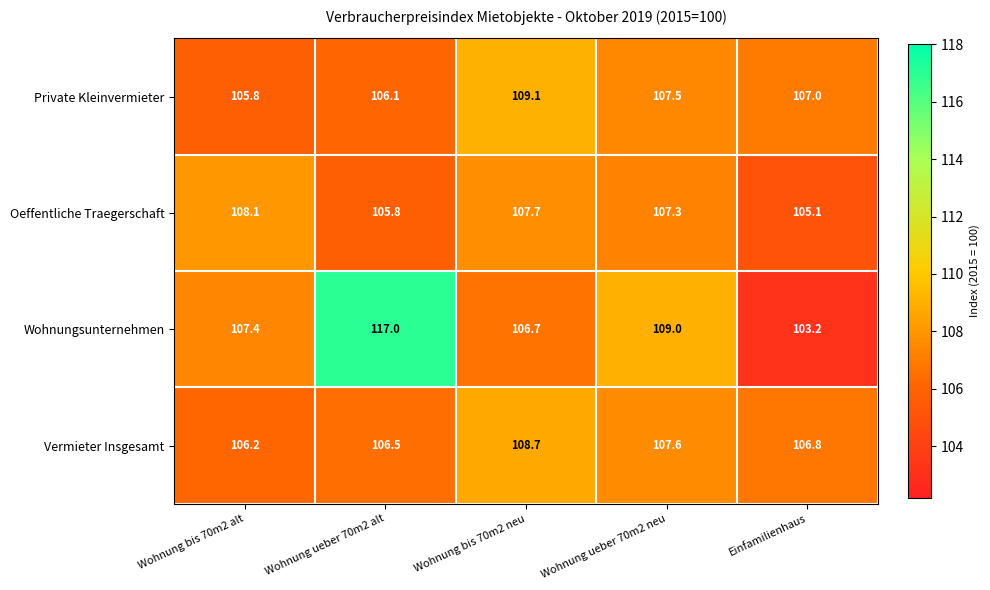

What is the difference between the Vermieter Insgesamt values at Einfamilienhaus and Wohnung ueber 70m2 neu?

0.8